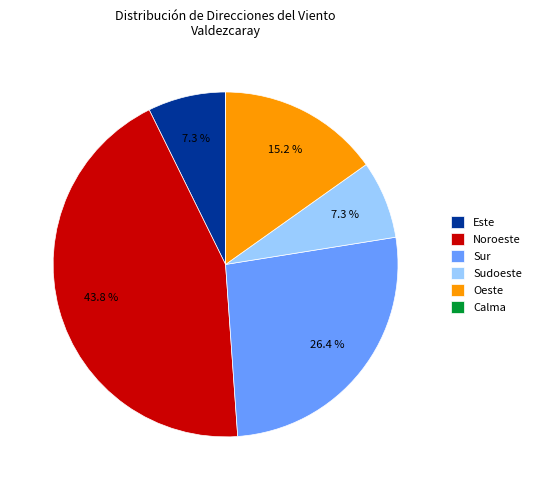

To the nearest percent, what is the combined percentage of Noroeste and Oeste?

59%